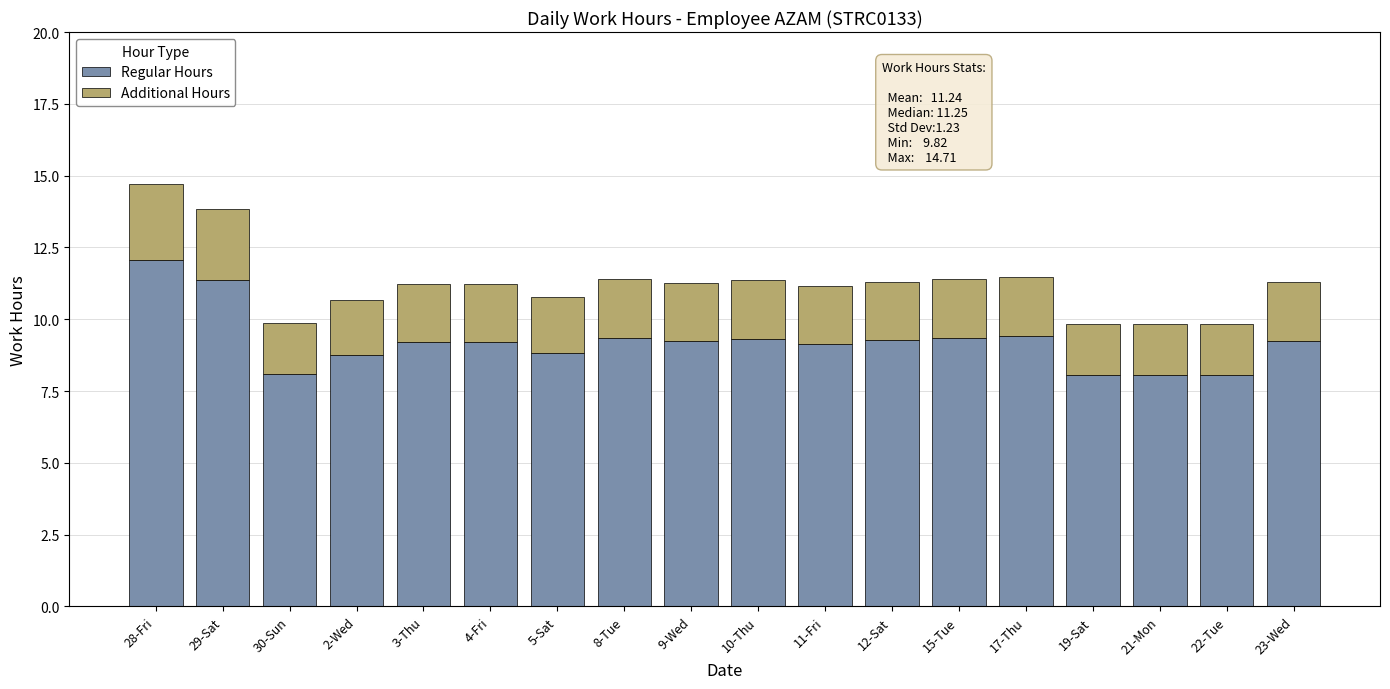

What is the highest value of the Regular Hours series?

12.1